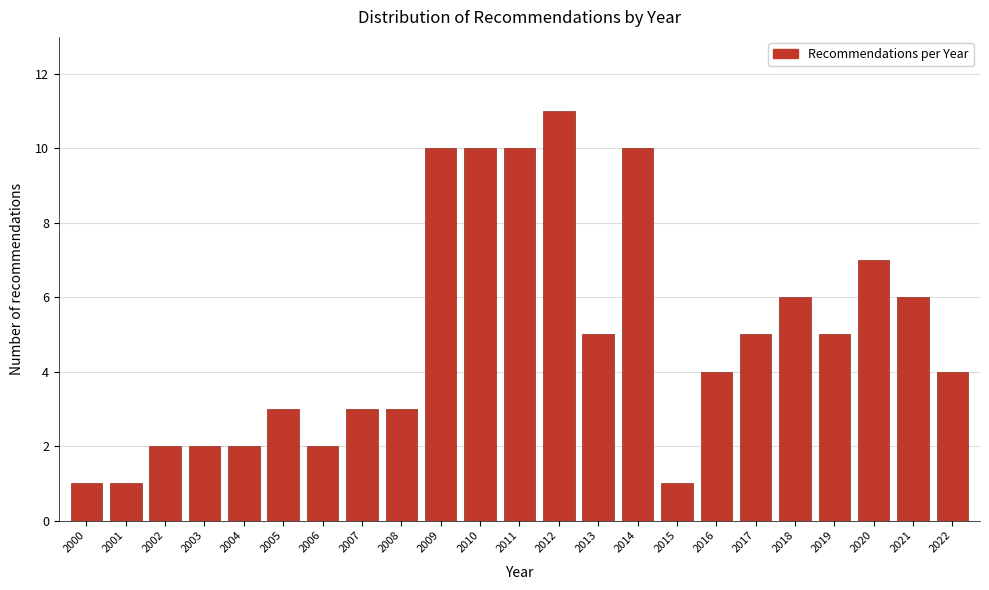

Reading right to left, transcribe all the data shown in this chart.

2022=4	2021=6	2020=7	2019=5	2018=6	2017=5	2016=4	2015=1	2014=10	2013=5	2012=11	2011=10	2010=10	2009=10	2008=3	2007=3	2006=2	2005=3	2004=2	2003=2	2002=2	2001=1	2000=1